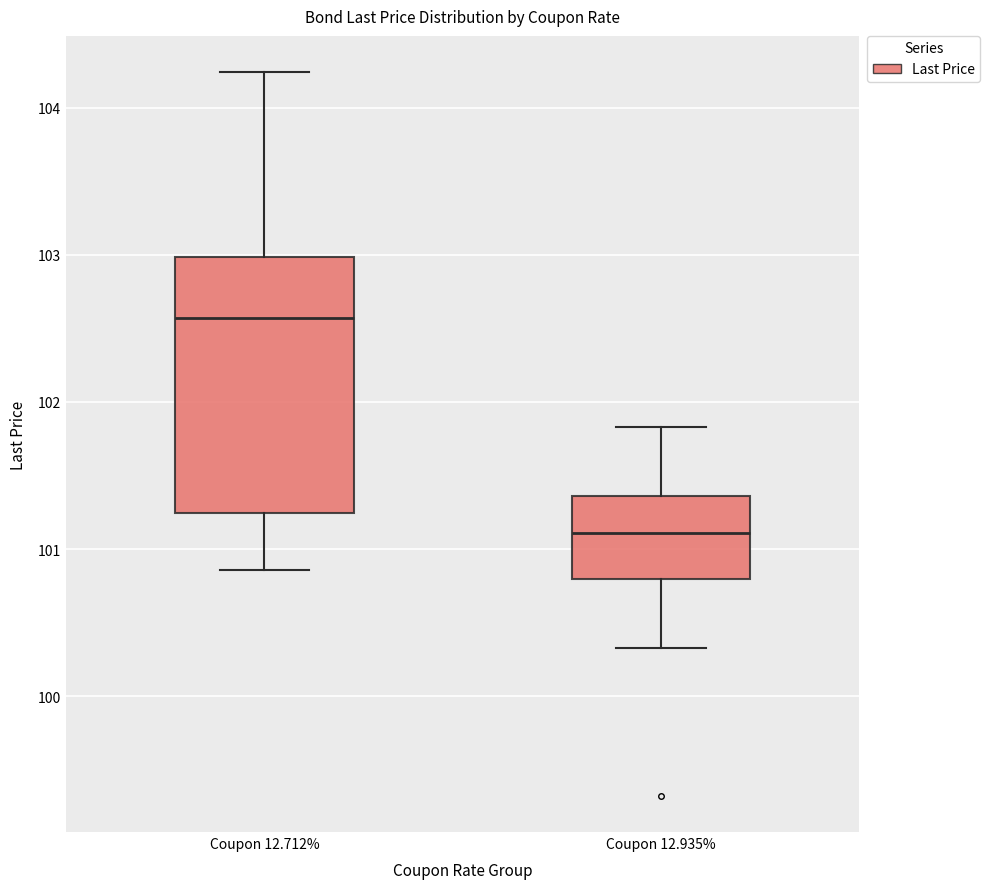

Reading left to right, read every box against the y-axis: the position of its median line, the range the box covers, and the ends of its whiskers. The values are not printed on the chart, so give them approximately, as read against the axis.

Coupon 12.712%: median 102.6, box 101.2 to 103.0, whiskers 100.9 to 104.2
Coupon 12.935%: median 101.1, box 100.8 to 101.4, whiskers 100.3 to 101.8